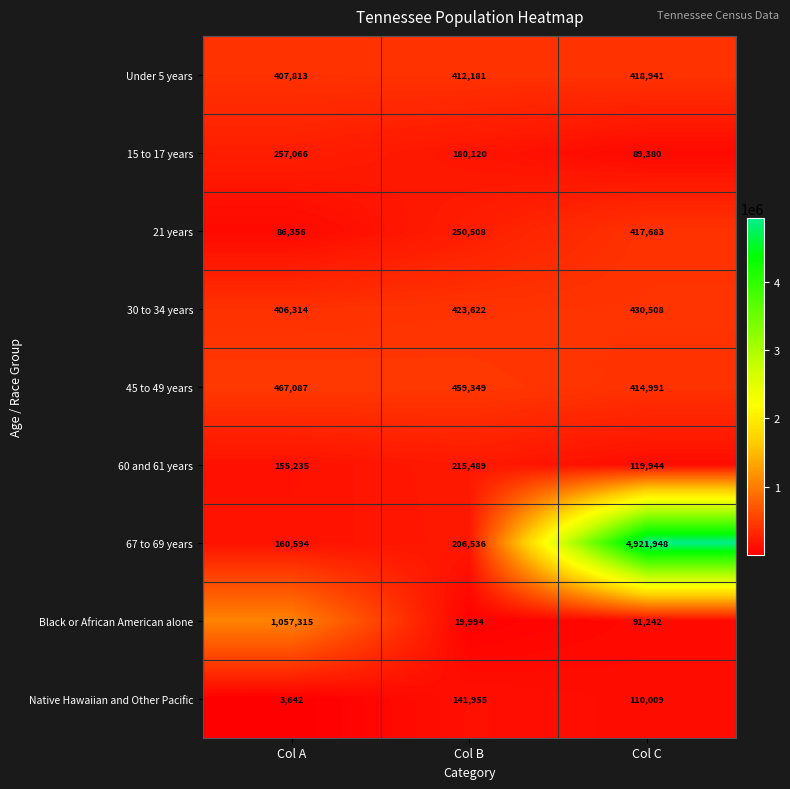

What is the sum of all Under 5 years values?

1238935